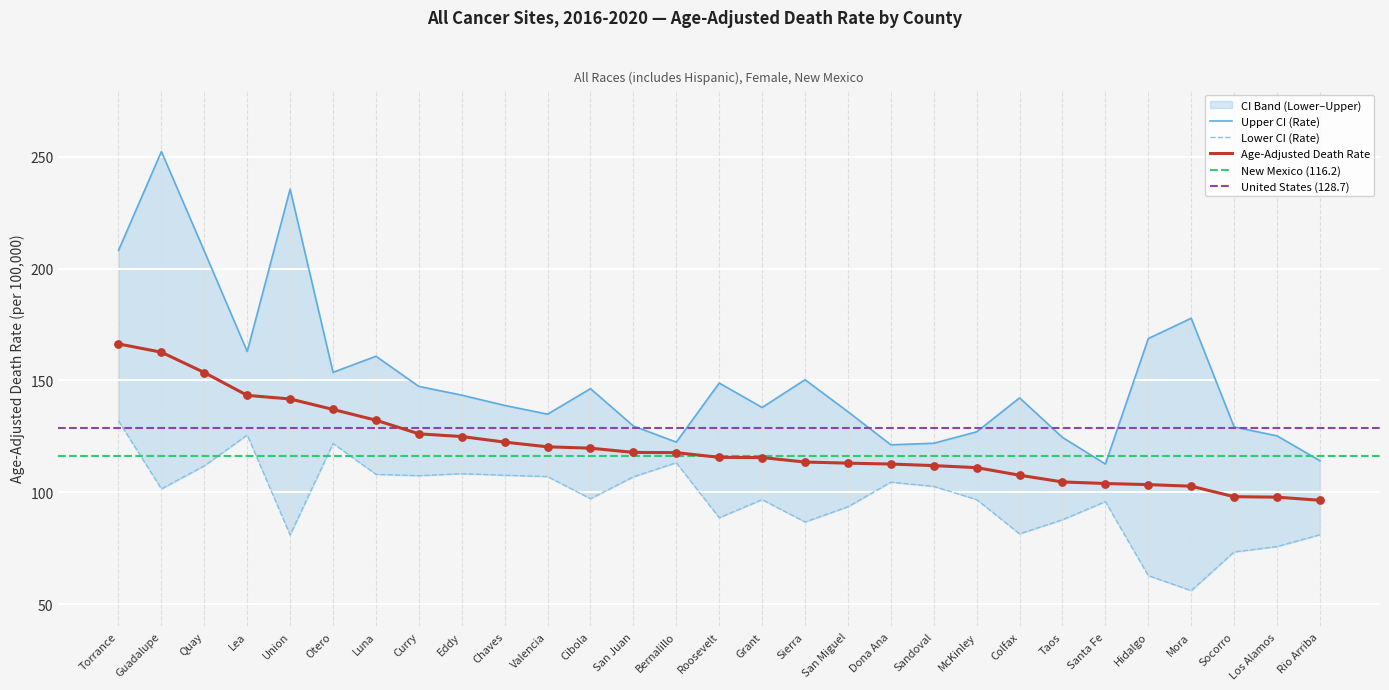

What is the total value across all series at Rio Arriba?

291.5